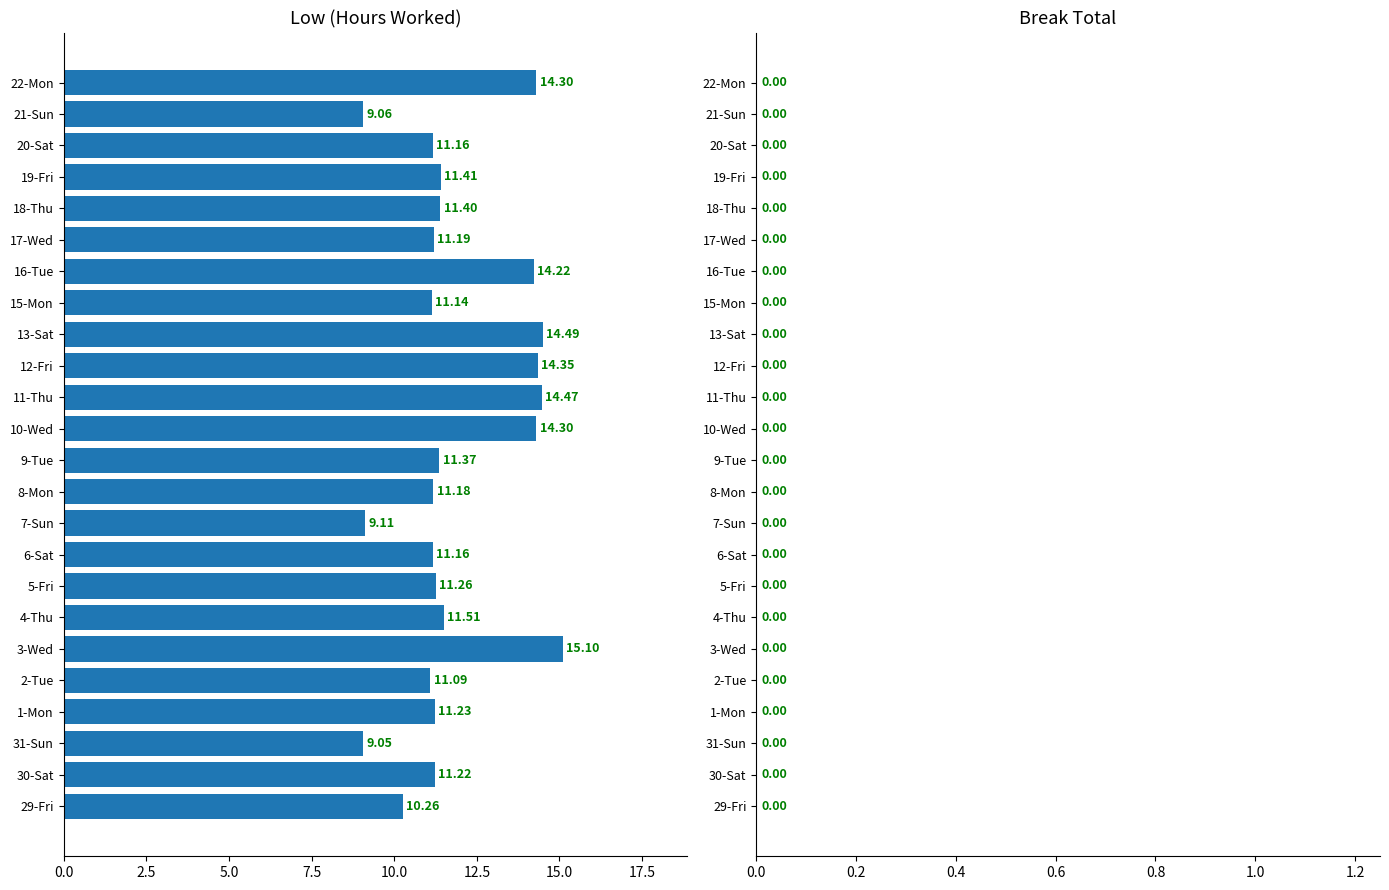

What is the ratio of the value at 20-Sat to the value at 1-Mon?

1.0